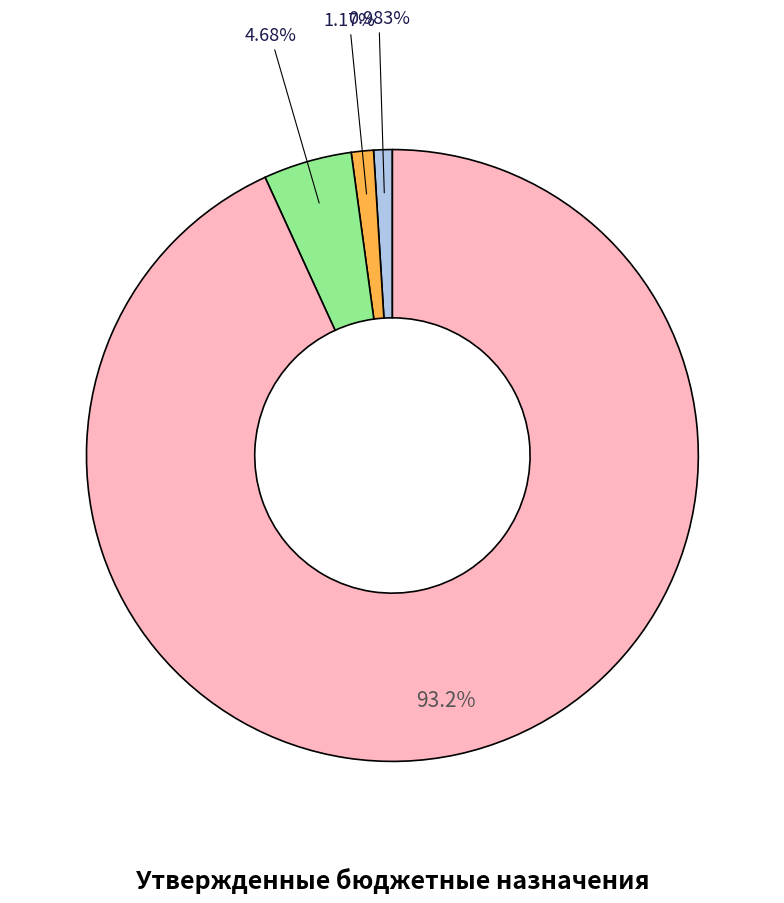

Does any single category account for the majority?

Yes